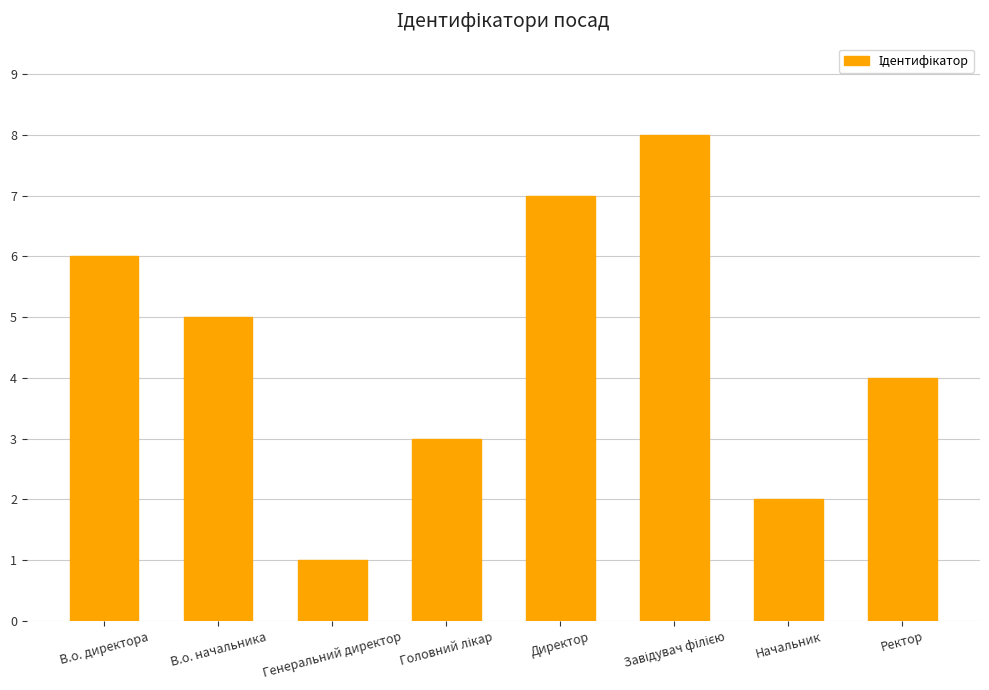

The value at Генеральний директор is 0. True or false?

False